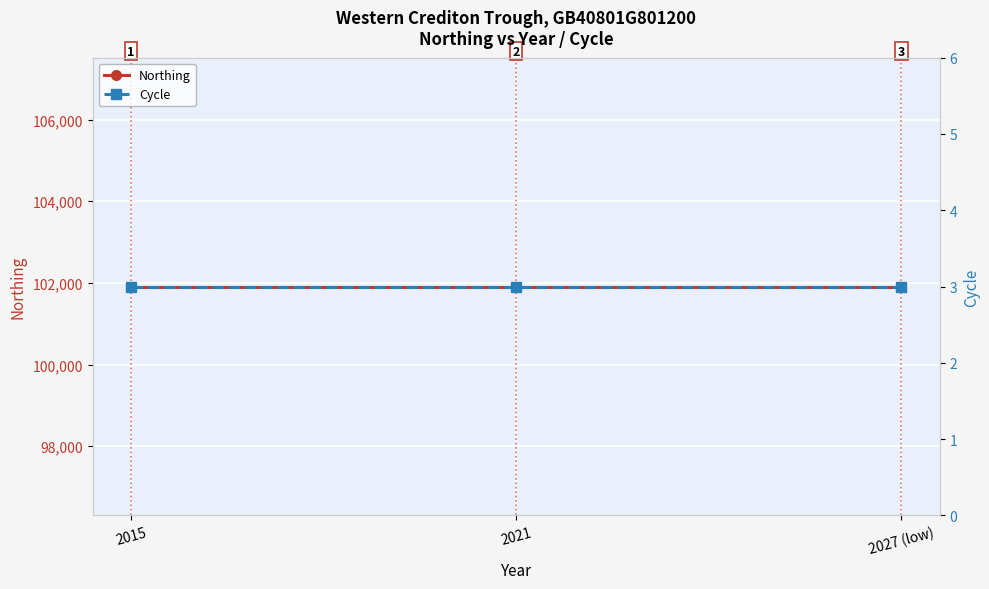

Reading left to right, transcribe all the data shown in this chart.

Northing: 2015=101912	2021=101912	2027 (low)=101912
Cycle: 2015=3	2021=3	2027 (low)=3